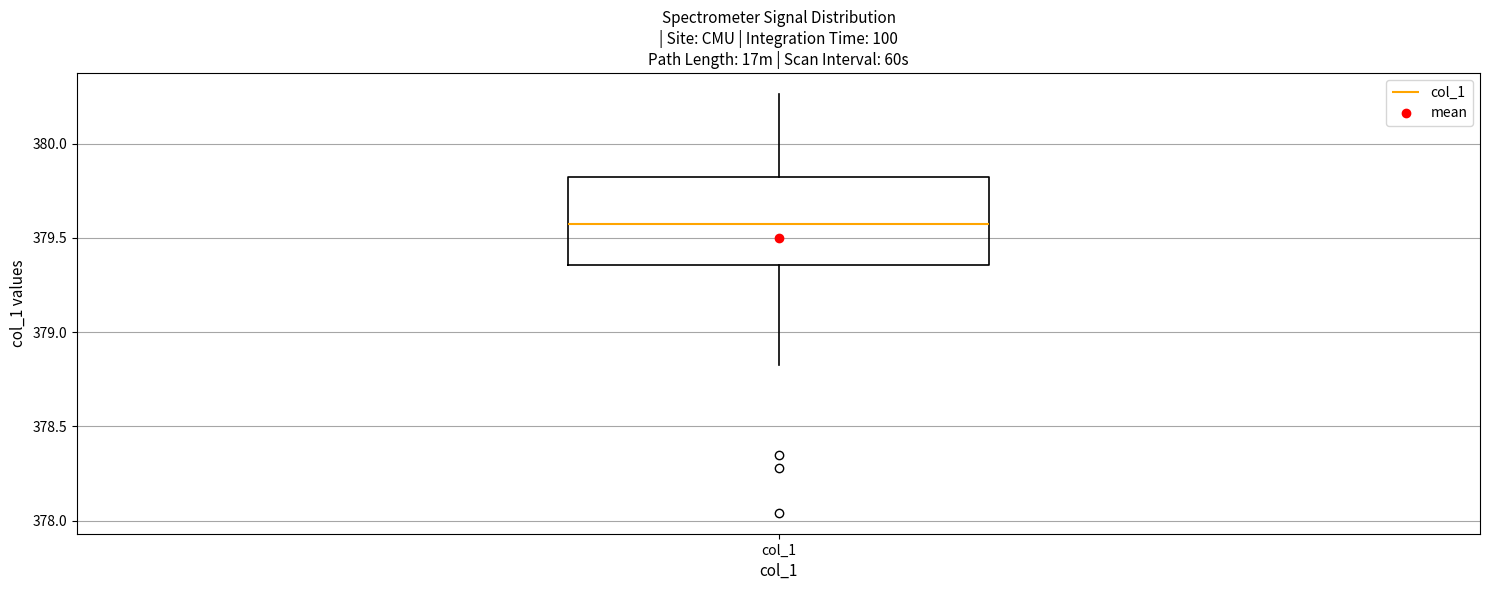

Read this box plot against the y-axis: the position of the median line, the range covered by the box, and the ends of both whiskers. The values are not printed on the chart, so give them approximately, as read against the axis.

median 379.55, box 379.35 to 379.80, whiskers 378.80 to 380.25